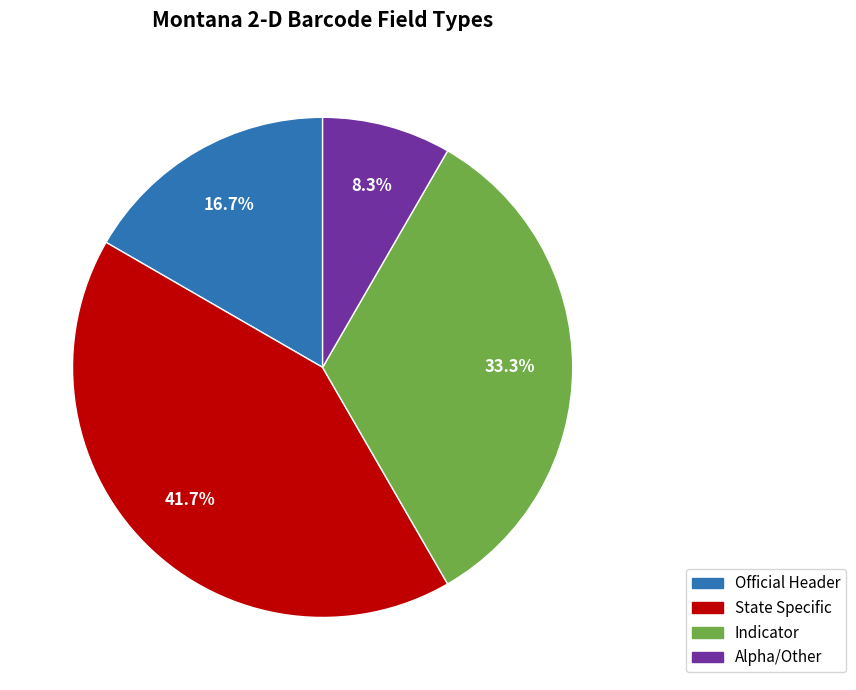

To the nearest percent, what is the difference between the largest and smallest slice percentages?

33%